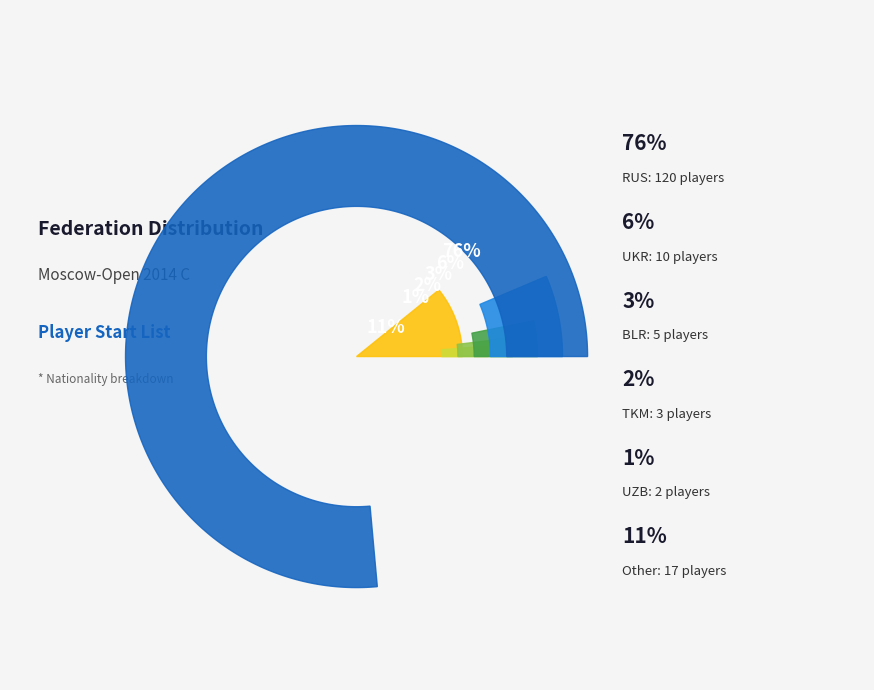

Combined, do UZB and RUS account for over 50%?

Yes